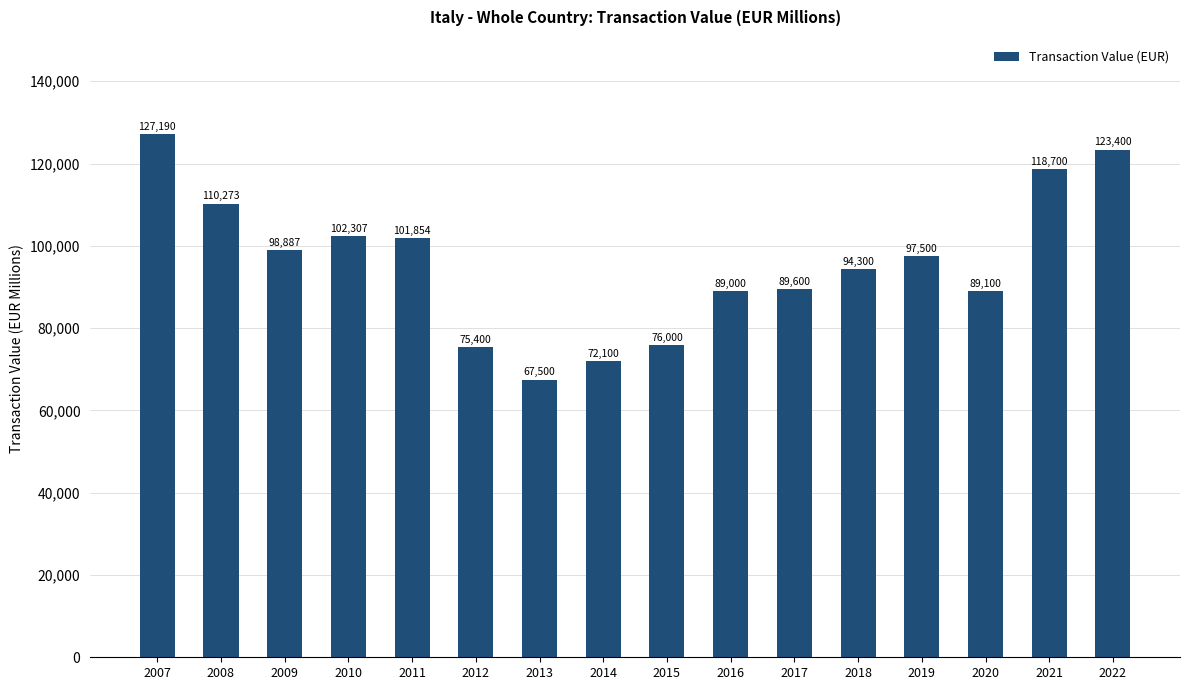

List the labels in order of value, largest first.

2007, 2022, 2021, 2008, 2010, 2011, 2009, 2019, 2018, 2017, 2020, 2016, 2015, 2012, 2014, 2013